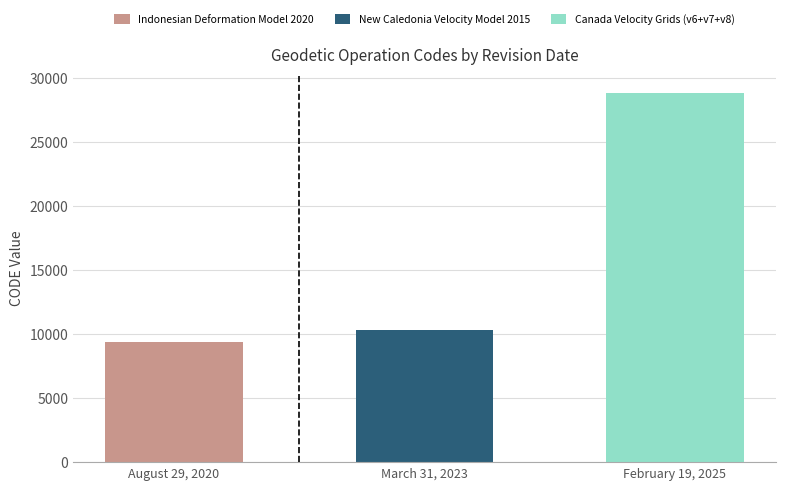

The Indonesian Deformation Model 2020 series shows 0 at February 19, 2025. True or false?

True